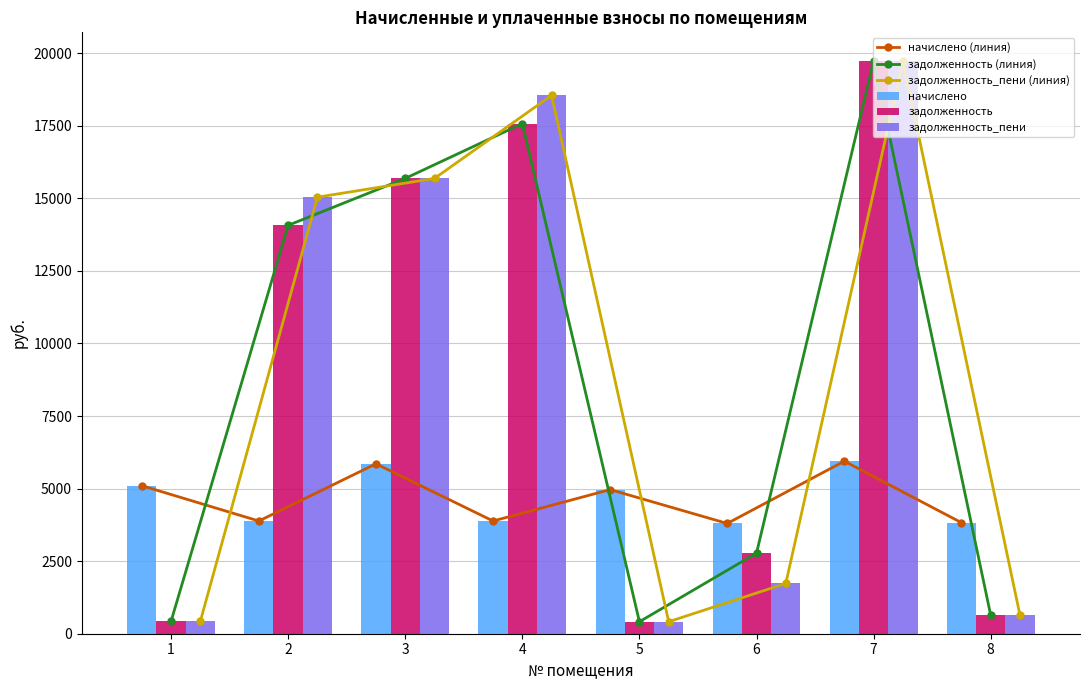

What is the average value of the задолженность series?

8914.4